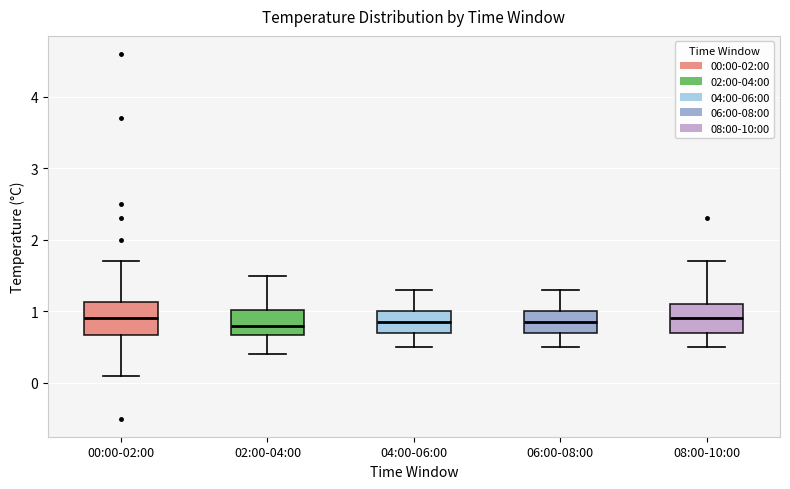

Reading left to right, read every box against the y-axis: the position of its median line, the range the box covers, and the ends of its whiskers. The values are not printed on the chart, so give them approximately, as read against the axis.

00:00-02:00: median 0.9, box 0.7 to 1.1, whiskers 0.1 to 1.7
02:00-04:00: median 0.8, box 0.7 to 1.0, whiskers 0.4 to 1.5
04:00-06:00: median 0.9, box 0.7 to 1.0, whiskers 0.5 to 1.3
06:00-08:00: median 0.9, box 0.7 to 1.0, whiskers 0.5 to 1.3
08:00-10:00: median 0.9, box 0.7 to 1.1, whiskers 0.5 to 1.7